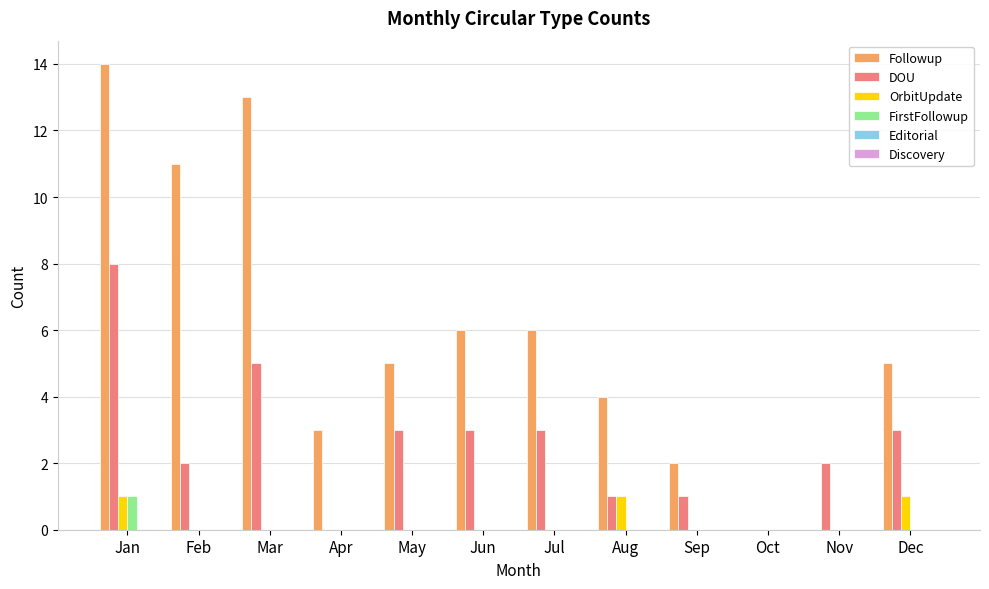

What is the total value across all series at Aug?

6